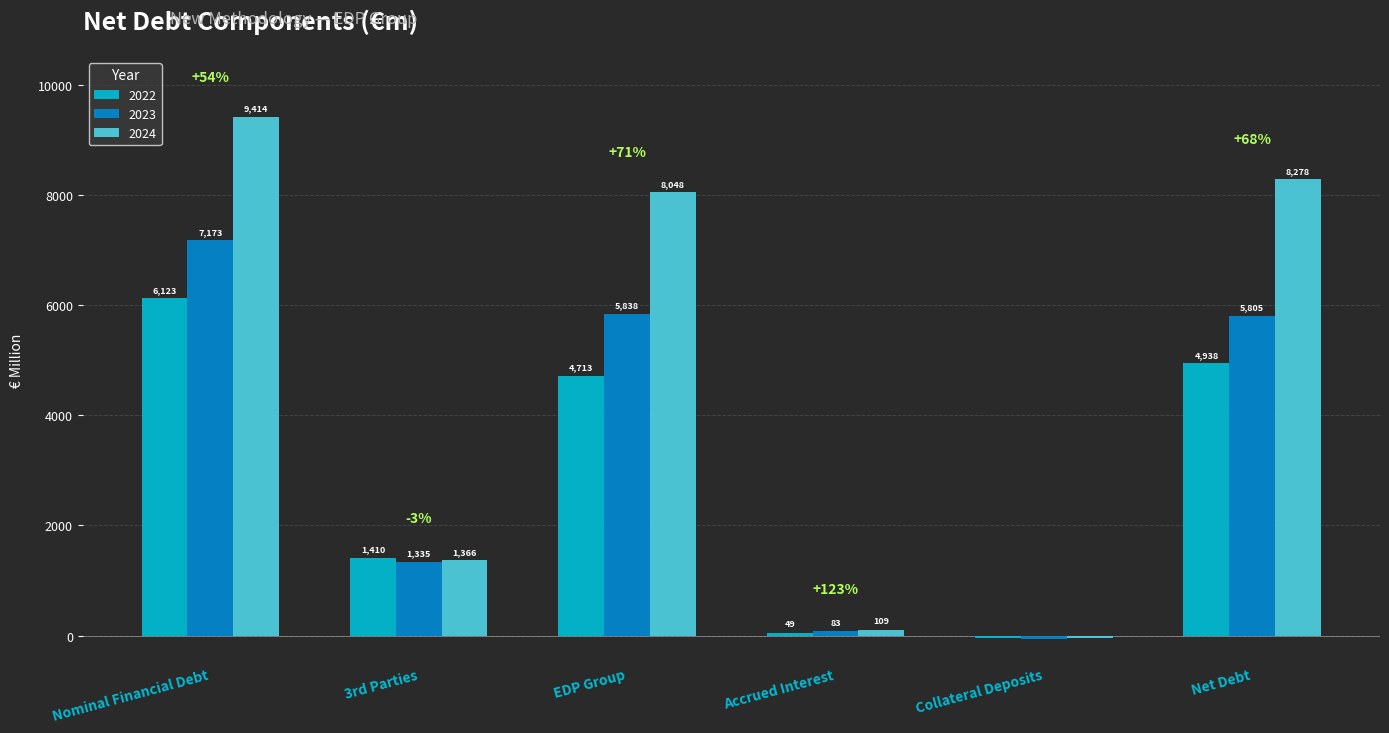

At which label does 2023 reach its minimum?

Collateral Deposits